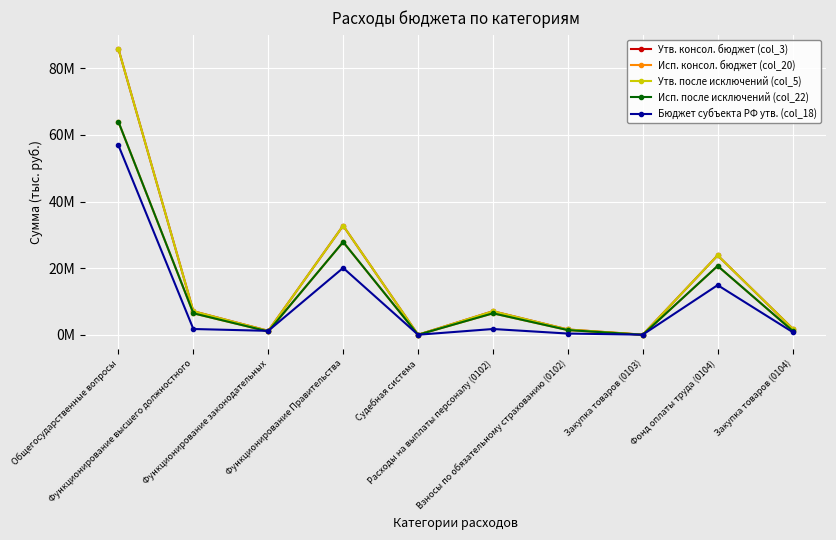

What is the spread (max minus min) of values at Расходы на выплаты персоналу (0102)?

5333774.0